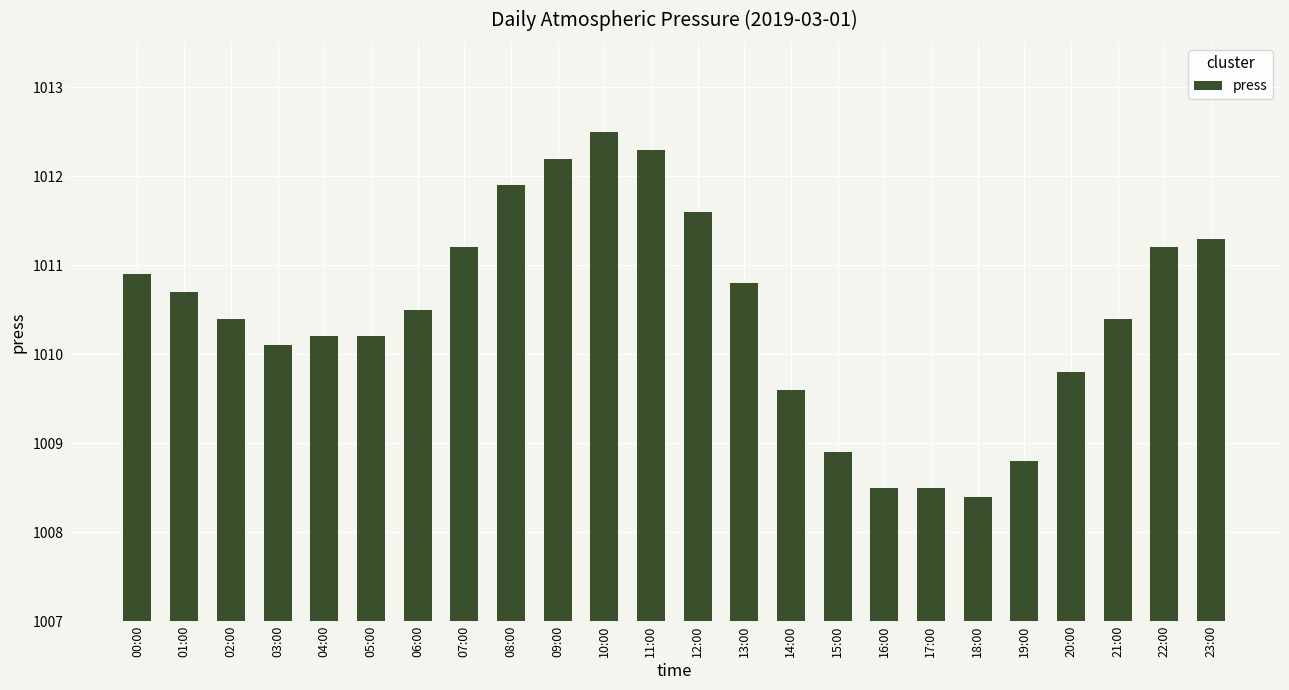

How many series are shown in this chart?

1